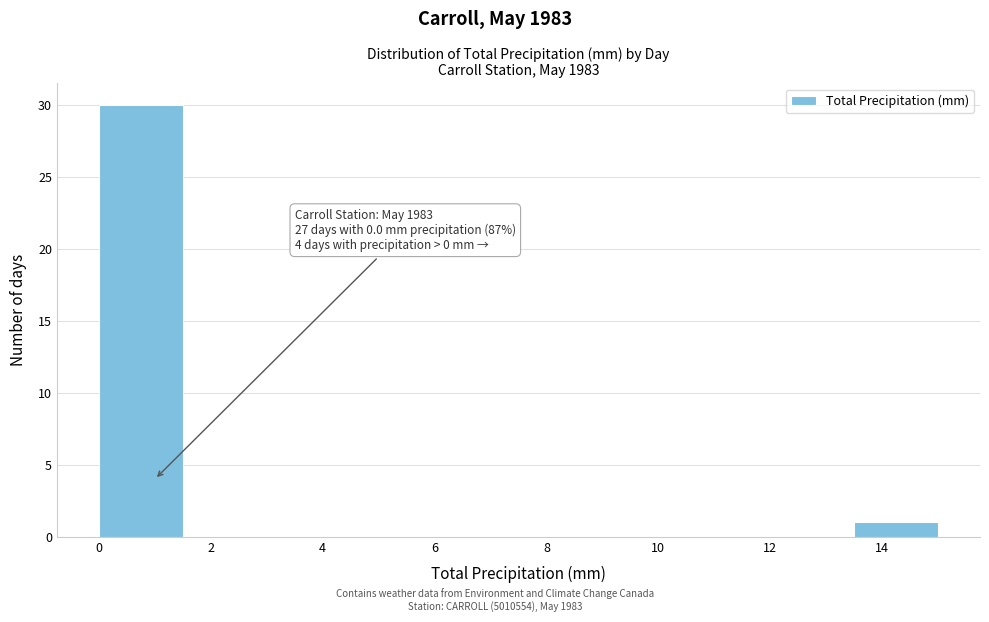

Which range on the x-axis has the tallest bar?

0.0 to 1.5